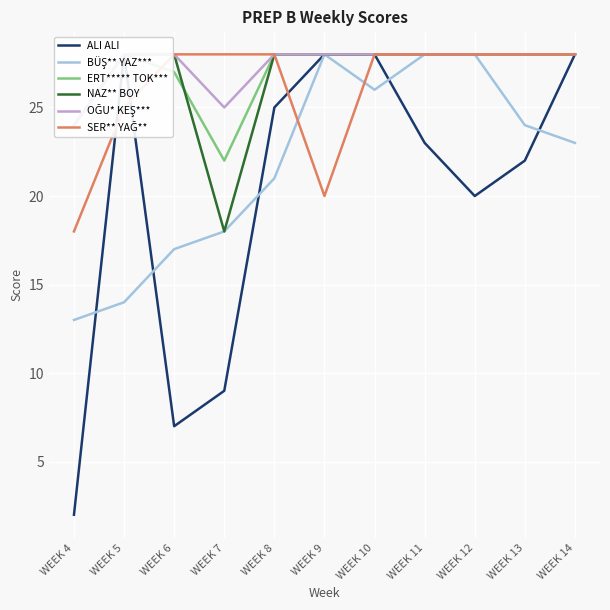

Is the value of BÜŞ** YAZ*** at WEEK 7 greater than the value of NAZ** BOY at WEEK 14?

No